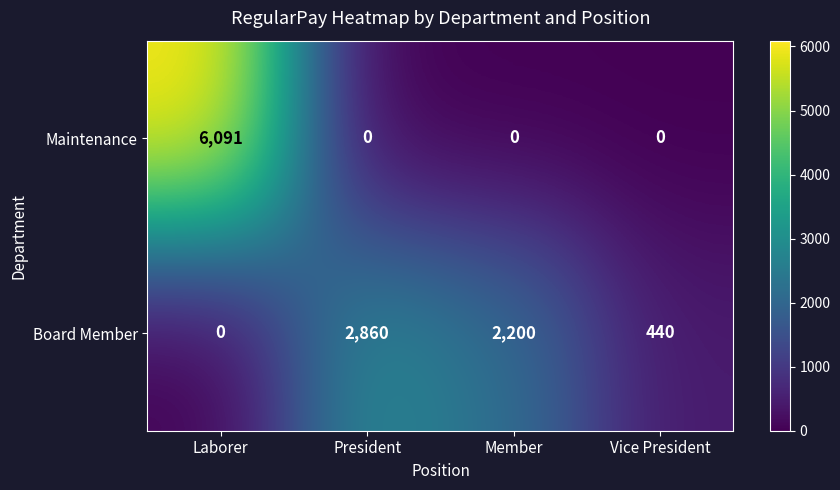

Which series changed the most between Laborer and Vice President?

Maintenance